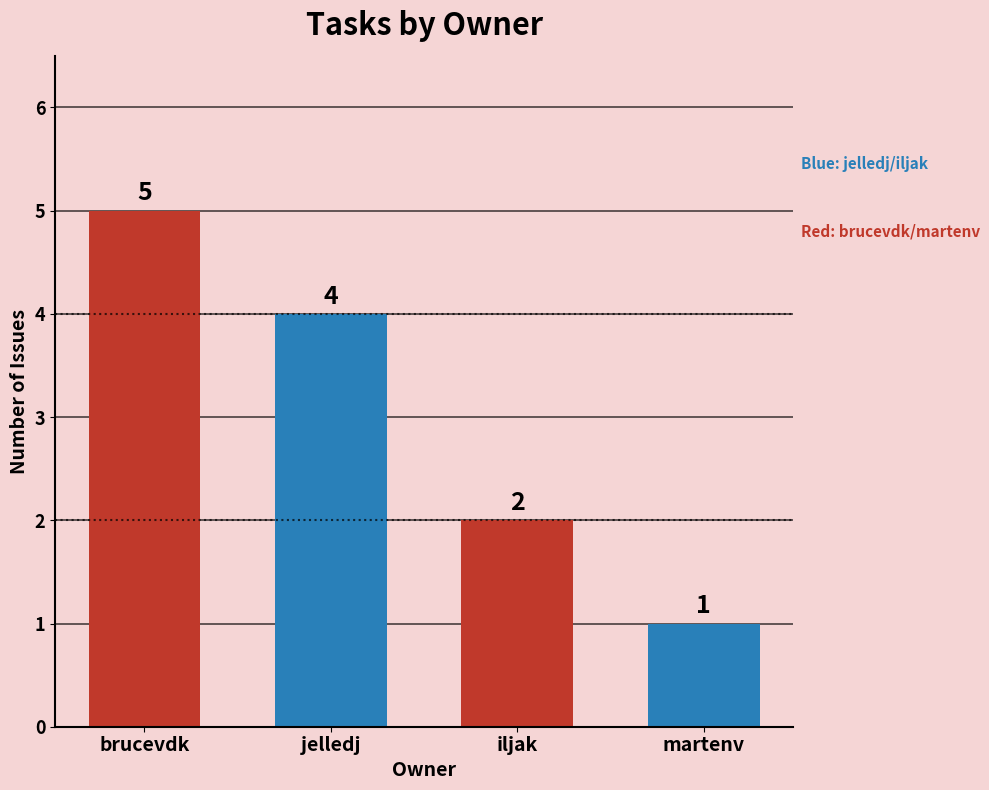

The chart shows a value of 5 at brucevdk. True or false?

True